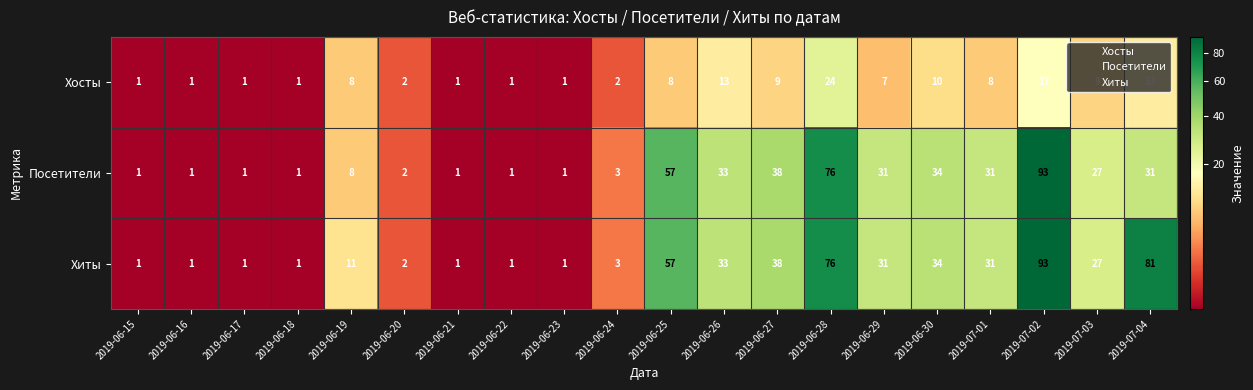

What is the sum of all Хиты values?

524